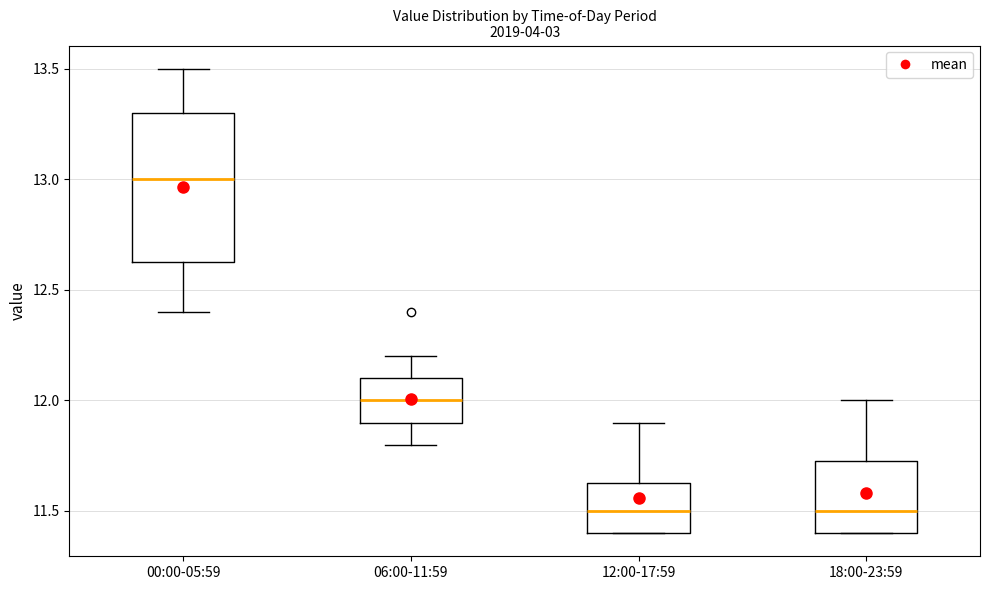

Reading left to right, transcribe this box plot: for each box, give where its median line is, the range the box spans, and where its two whiskers end, as read against the y-axis. The values are not printed on the chart, so give them approximately, as read against the axis.

00:00-05:59: median 13.00, box 12.65 to 13.30, whiskers 12.40 to 13.50
06:00-11:59: median 12.00, box 11.90 to 12.10, whiskers 11.80 to 12.20
12:00-17:59: median 11.50, box 11.40 to 11.65, whiskers 11.40 to 11.90
18:00-23:59: median 11.50, box 11.40 to 11.75, whiskers 11.40 to 12.00